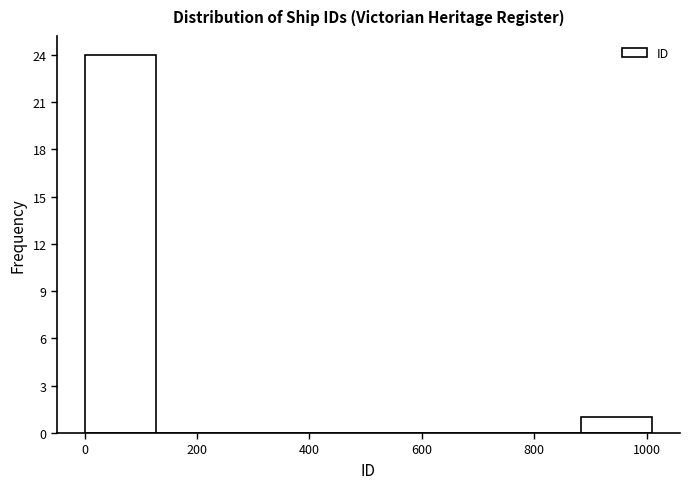

Reading left to right, transcribe this chart: for each bar, give the range it covers on the x-axis and its height. Neither the bar edges nor the heights are printed on the chart, so give them approximately, as read against the axes.

0 to 120: 24
120 to 260: 0
260 to 380: 0
380 to 500: 0
500 to 640: 0
640 to 760: 0
760 to 880: 0
880 to 1000: 1